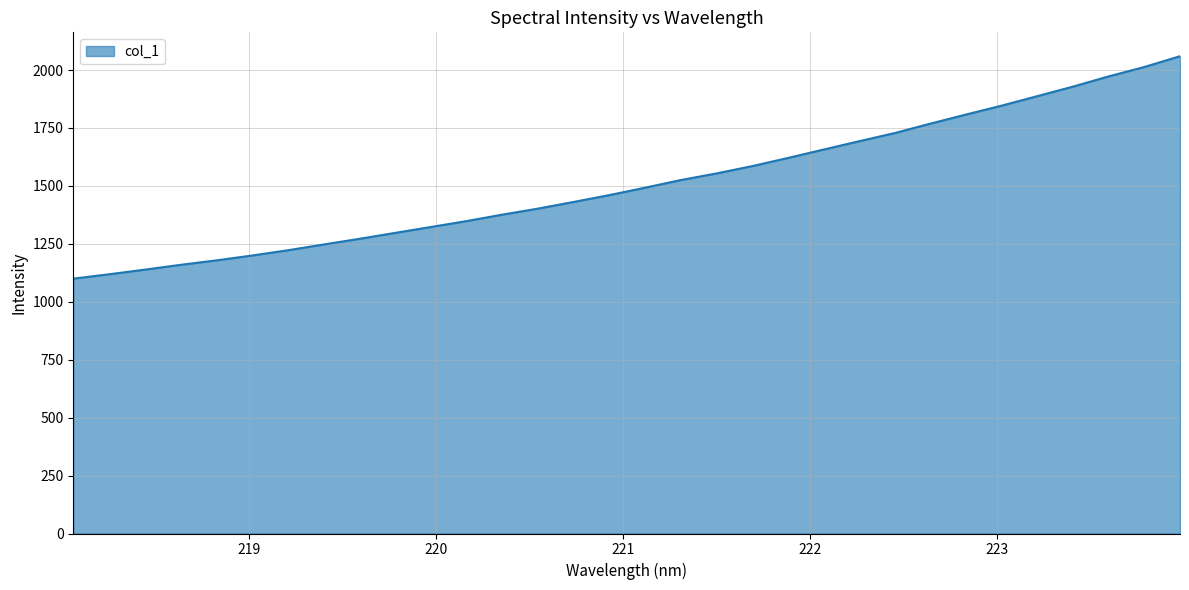

What is the difference between the maximum and minimum values?

960.0